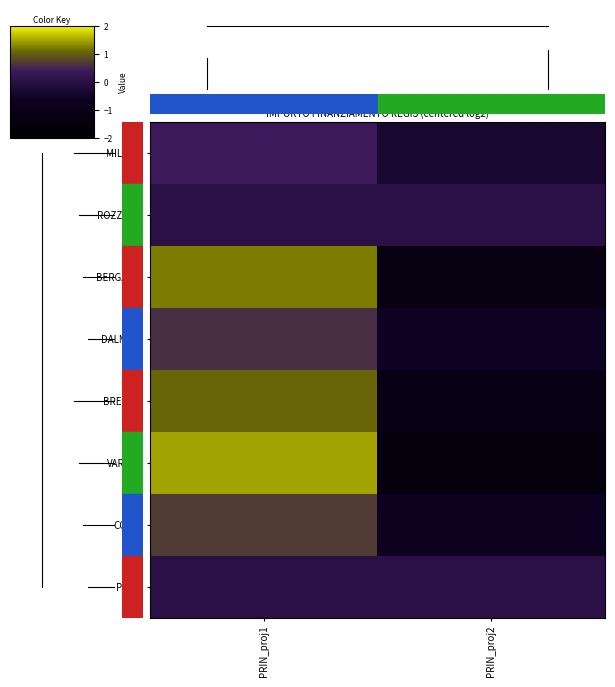

Reading left to right, extract all data points from this chart.

MILANO: PRIN_proj1=0.4	PRIN_proj2=-0.4
ROZZANO: PRIN_proj1=0.0	PRIN_proj2=0.0
BERGAMO: PRIN_proj1=1.2	PRIN_proj2=-1.2
DALMINE: PRIN_proj1=0.6	PRIN_proj2=-0.6
BRESCIA: PRIN_proj1=1.1	PRIN_proj2=-1.1
VARESE: PRIN_proj1=1.5	PRIN_proj2=-1.5
COMO: PRIN_proj1=0.7	PRIN_proj2=-0.7
PAVIA: PRIN_proj1=0.0	PRIN_proj2=0.0